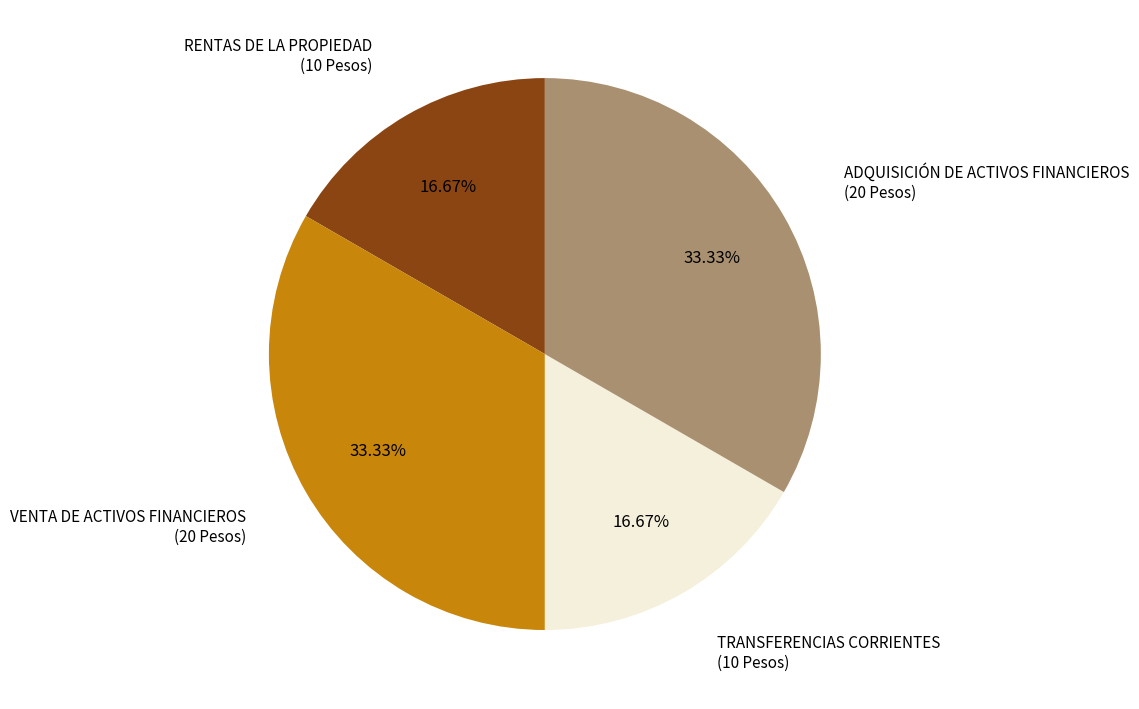

Is there a majority slice in this chart?

No